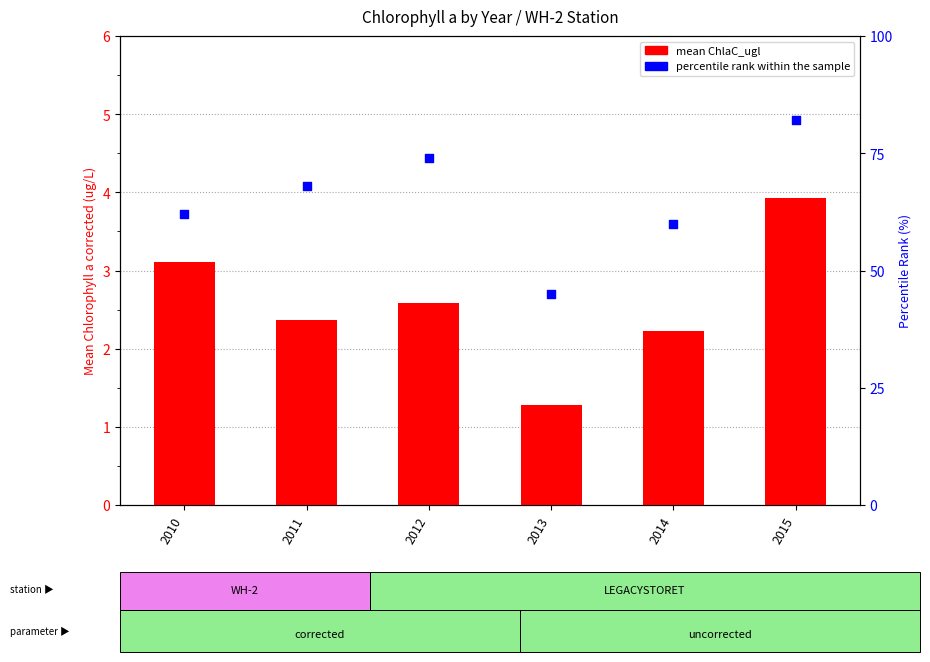

At which category is the sum across all series the highest?

2015